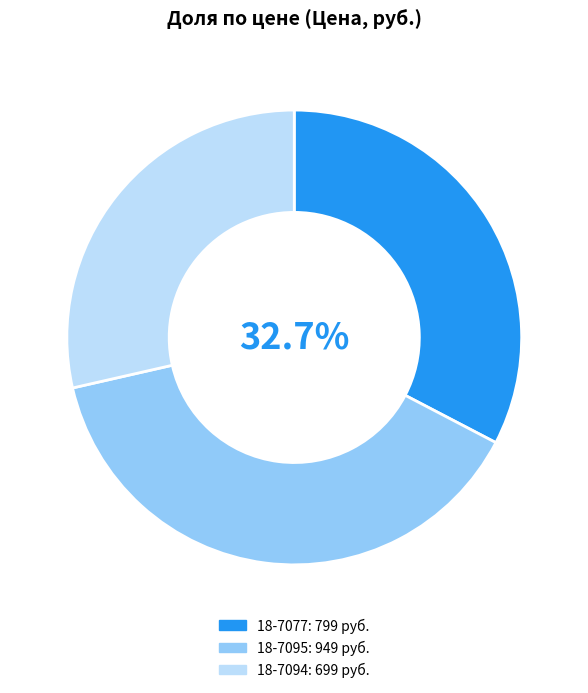

Is there any slice that represents more than half of the pie?

No